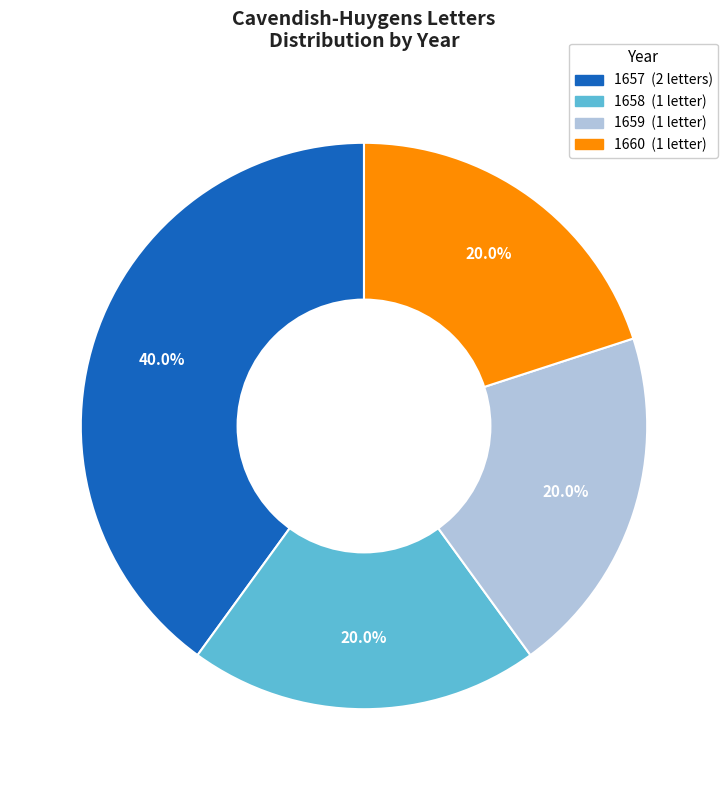

Is there a majority slice in this chart?

No